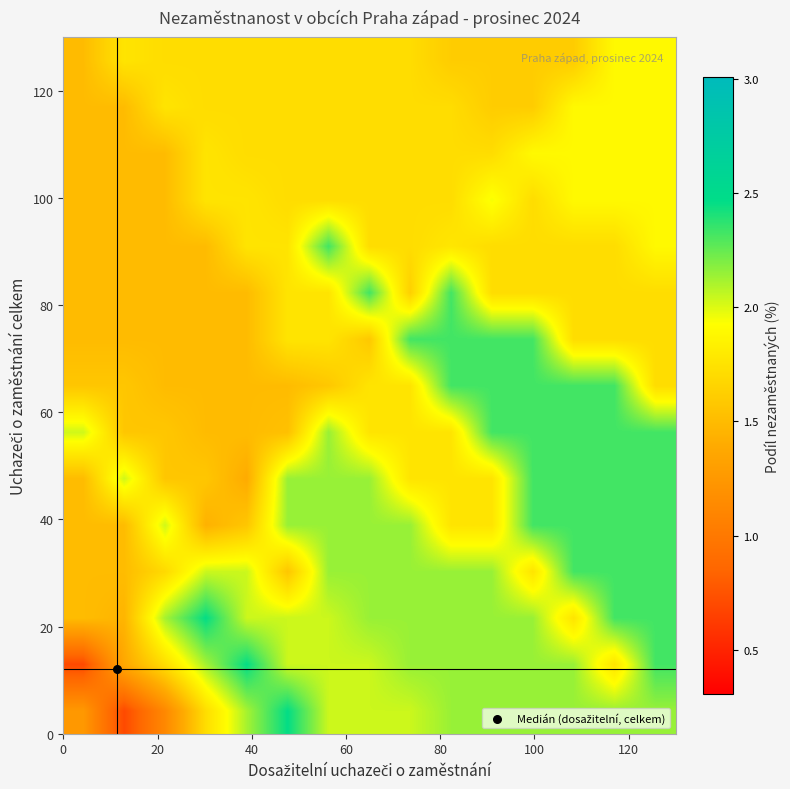

At how many categories does at least one series exceed 0?

15